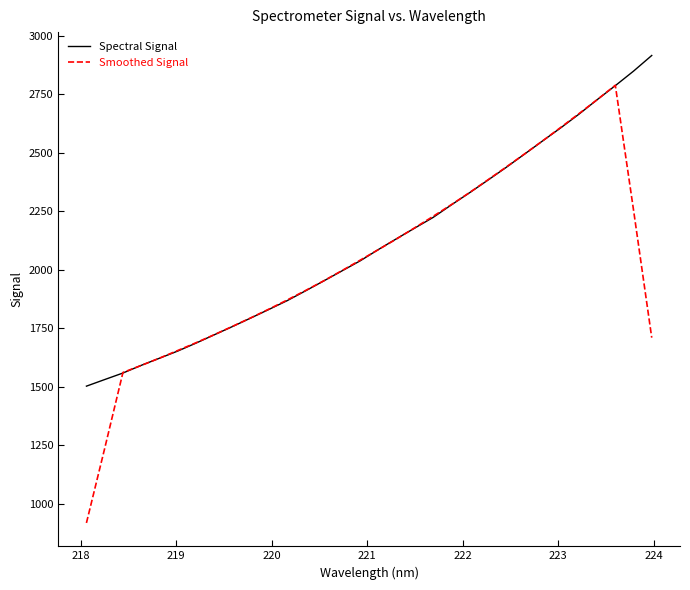

What is the maximum value shown in the chart?

2914.7